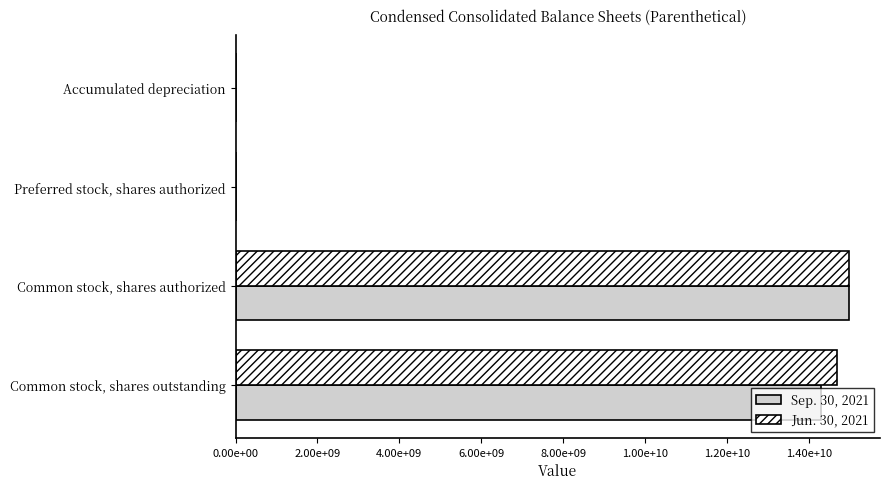

At which category is the sum across all series the highest?

Common stock, shares authorized